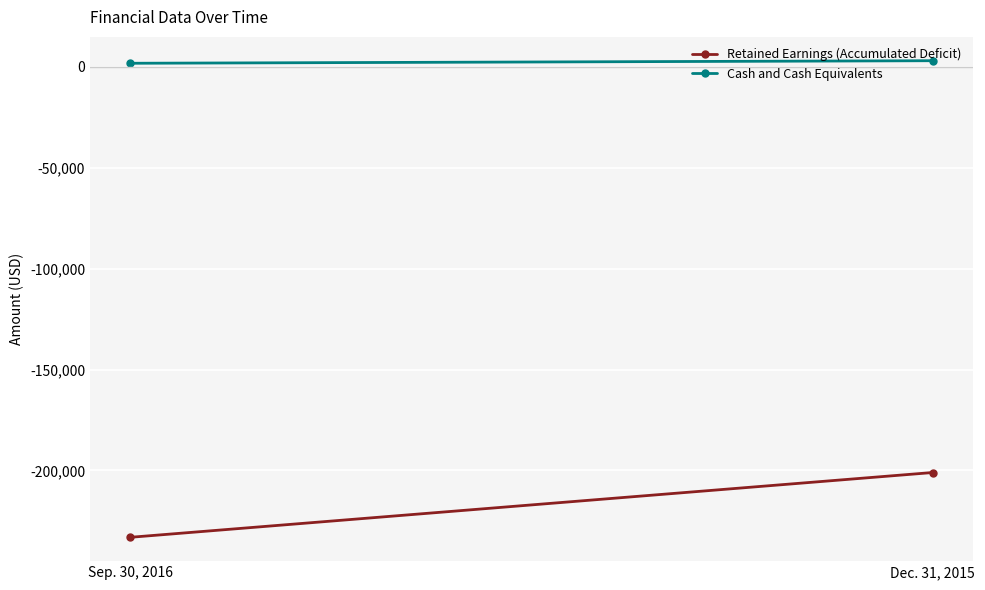

True or false: Cash and Cash Equivalents has a value of 2944 at Sep. 30, 2016.

False